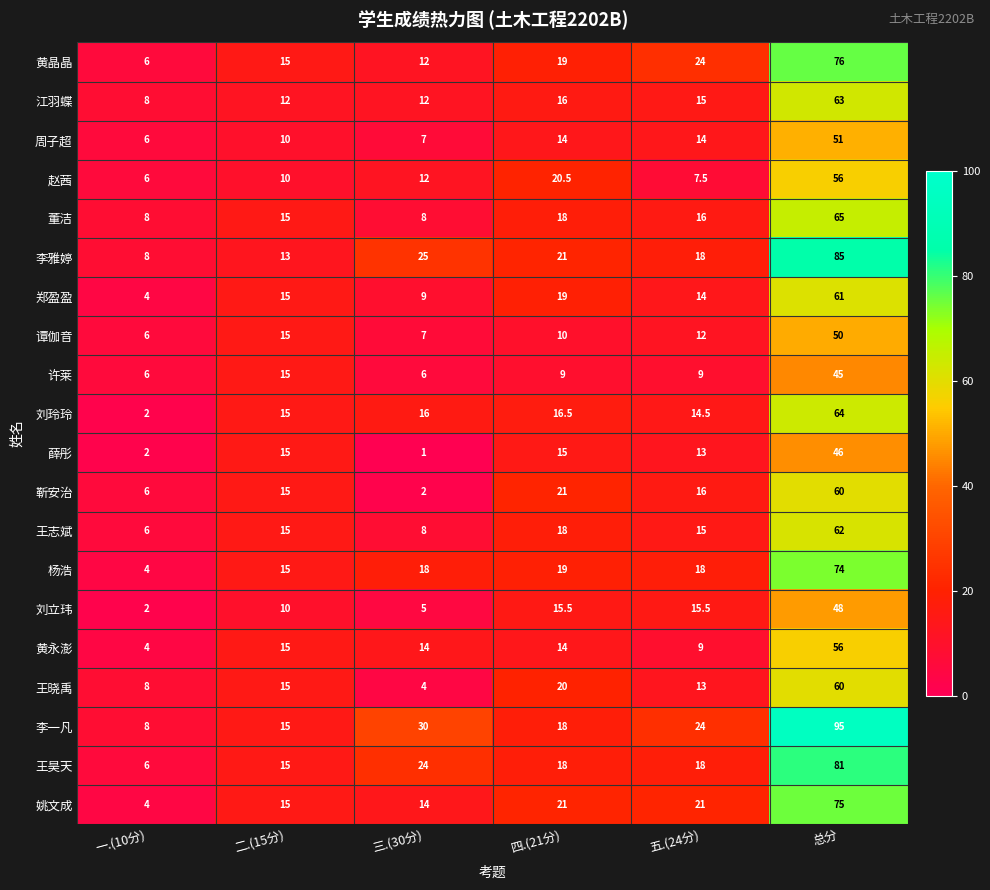

What is the difference between the highest and lowest values at 总分?

50.0